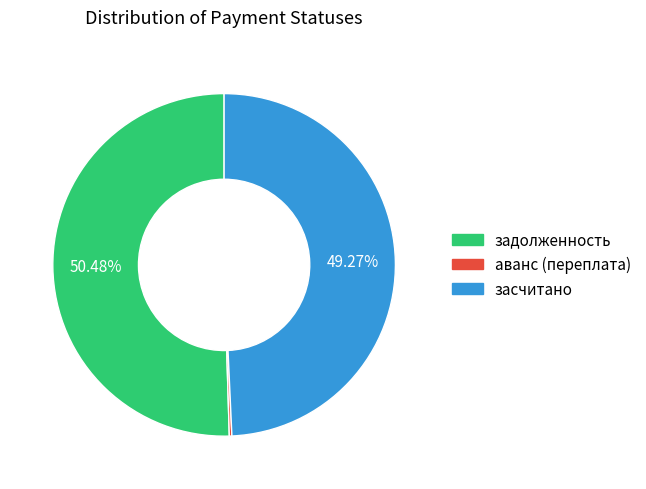

Which category has the biggest portion of the pie?

задолженность